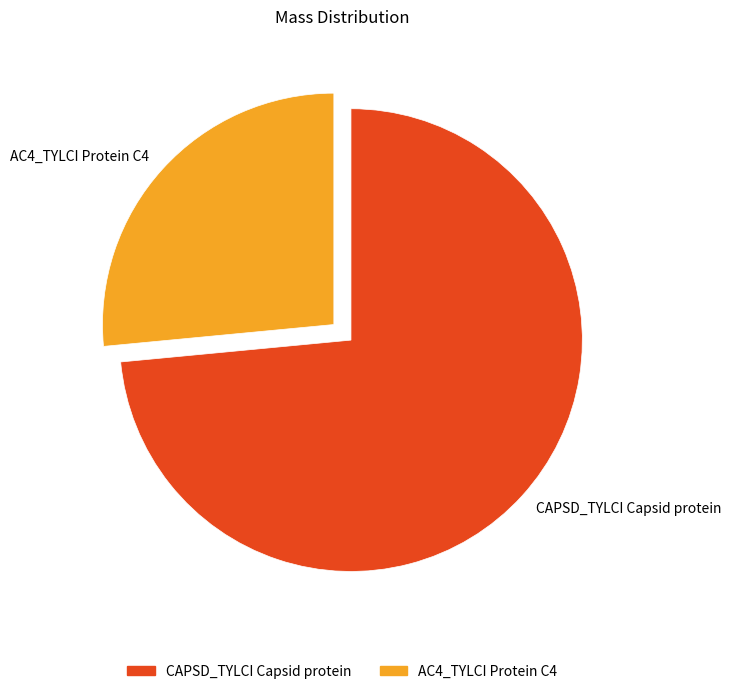

What is the largest slice in the pie chart?

CAPSD_TYLCI Capsid protein